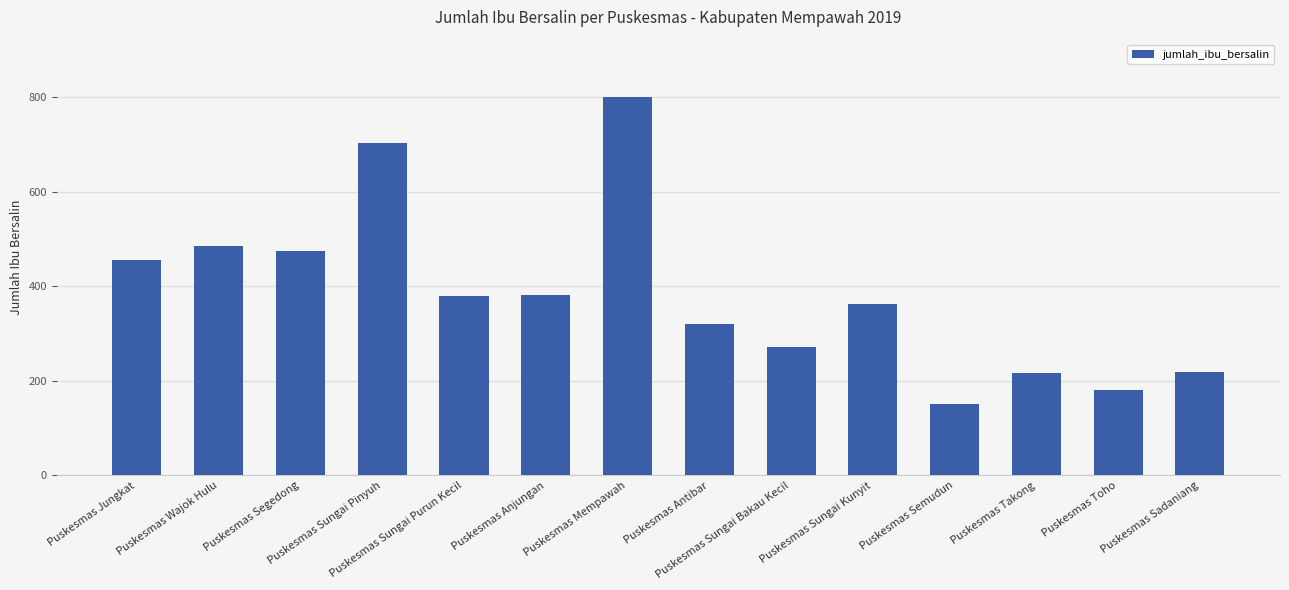

What is the difference between the maximum and minimum values?

650